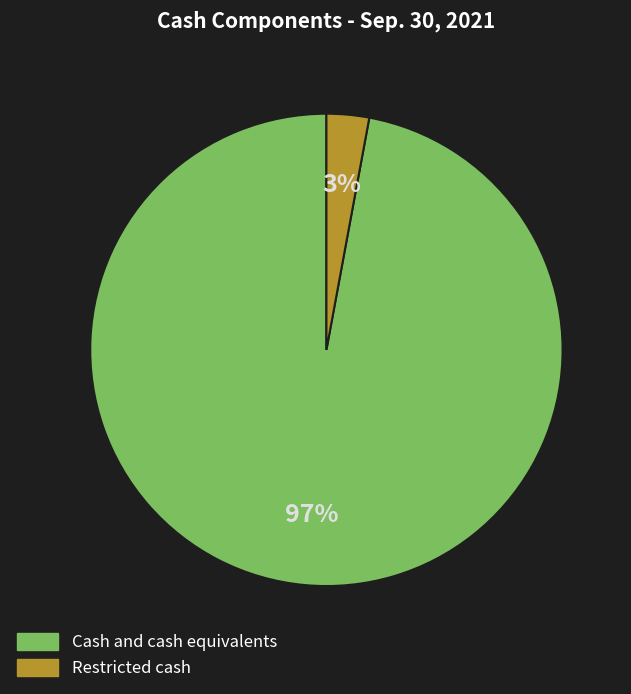

To the nearest percent, what is the difference between the largest and smallest slice percentages?

94%